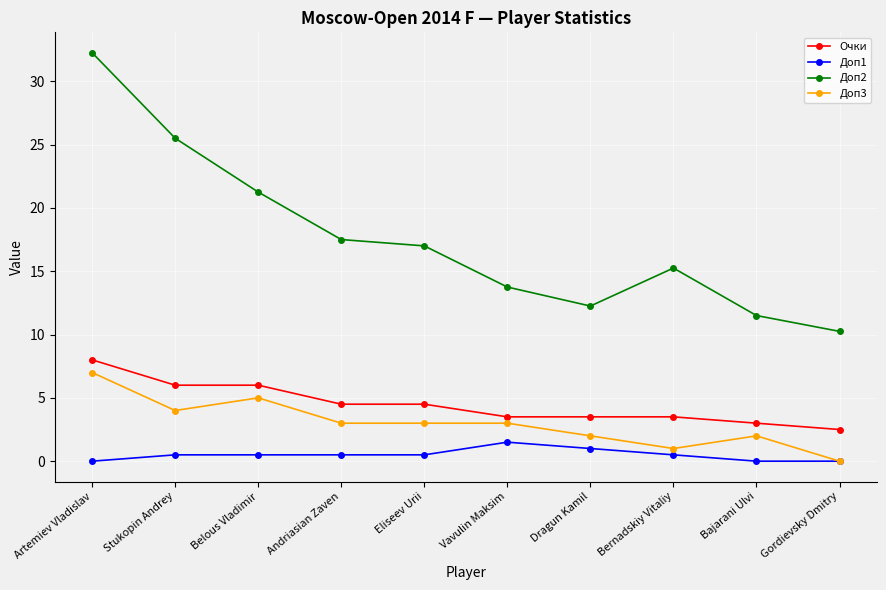

True or false: Доп2 and Доп1 cross at least once.

False